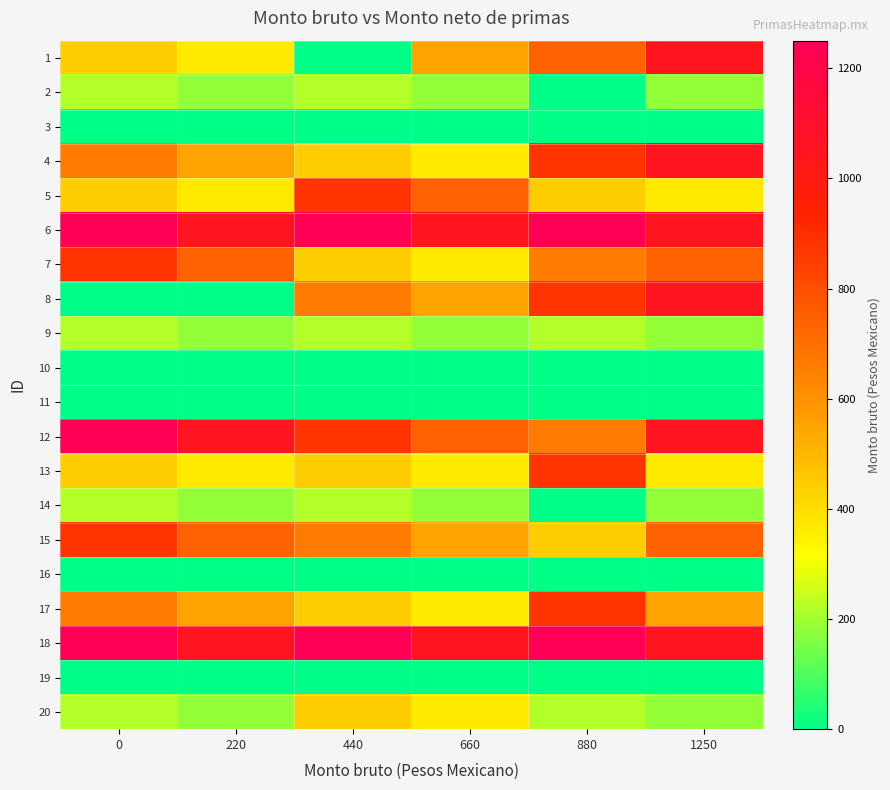

How many categories are shown in the chart?

6